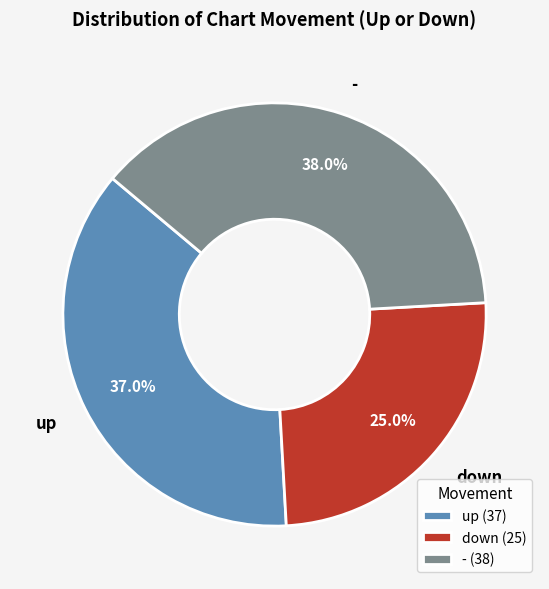

Is there a majority slice in this chart?

No